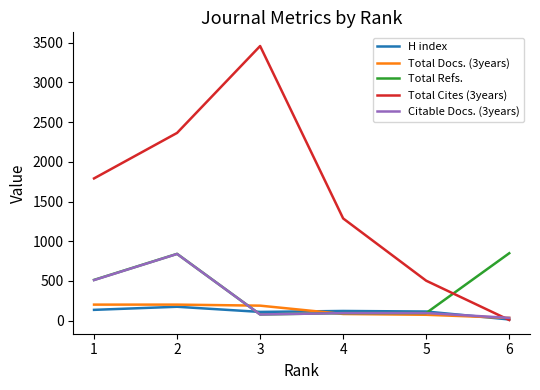

Which series has the largest range (max minus min)?

Total Cites (3years)